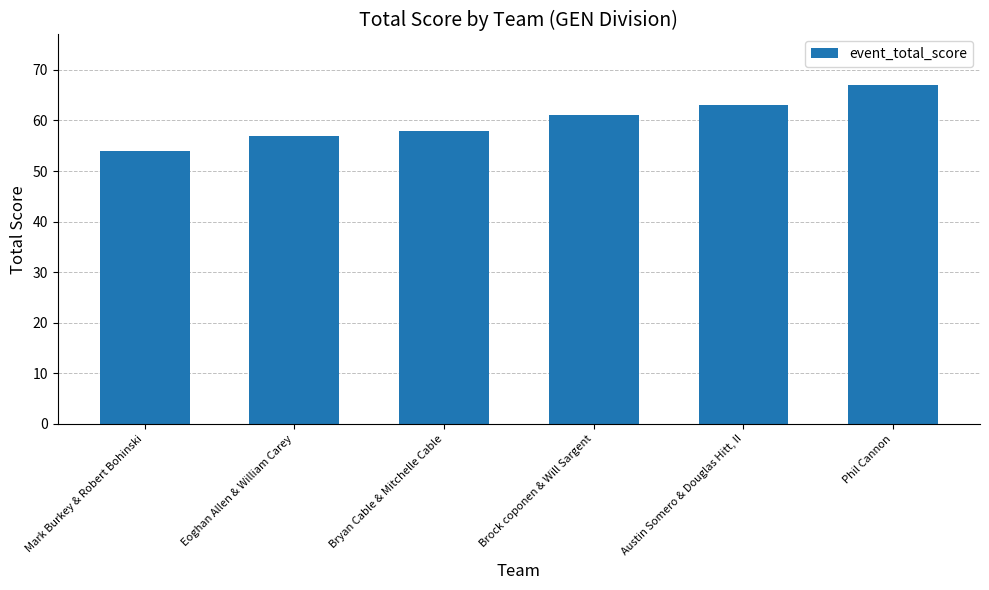

What is the value of the 5th bar from the left?

63